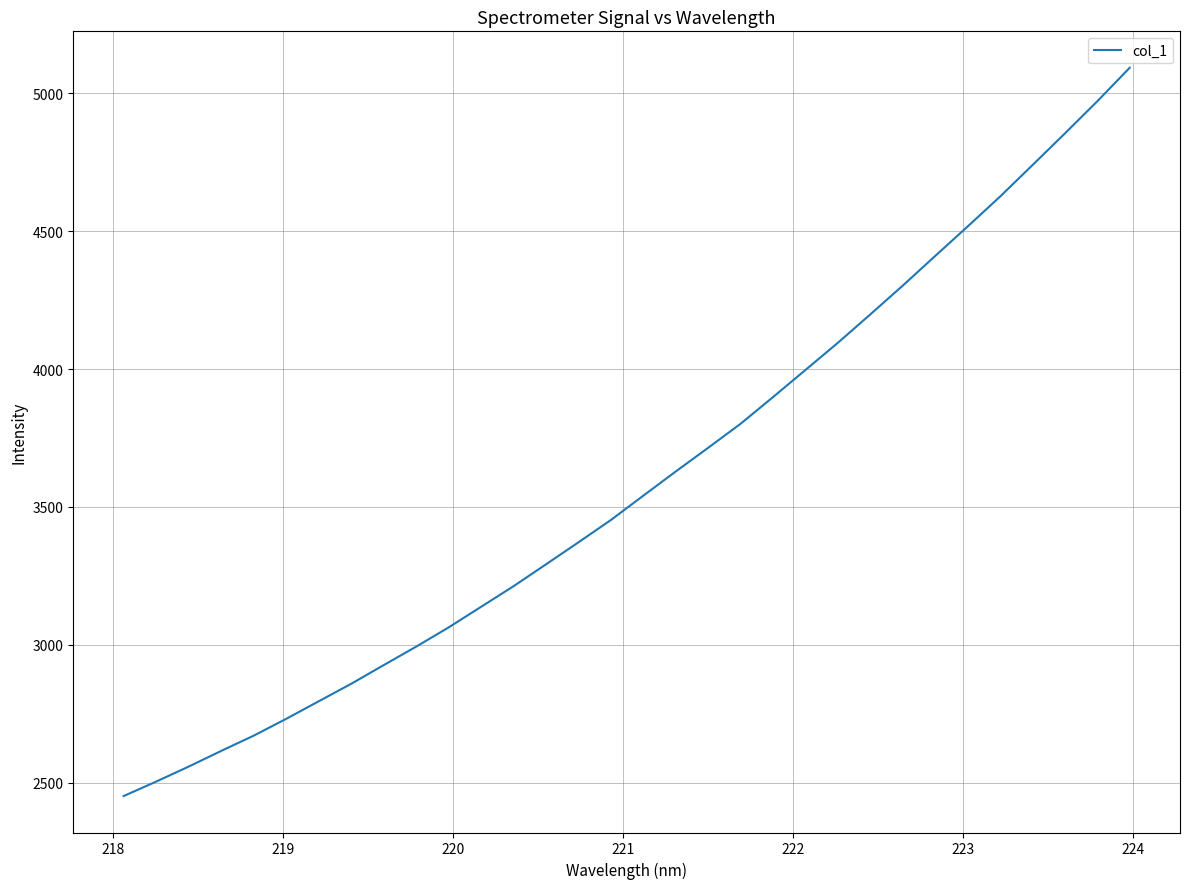

What is the maximum value shown in the chart?

5092.9